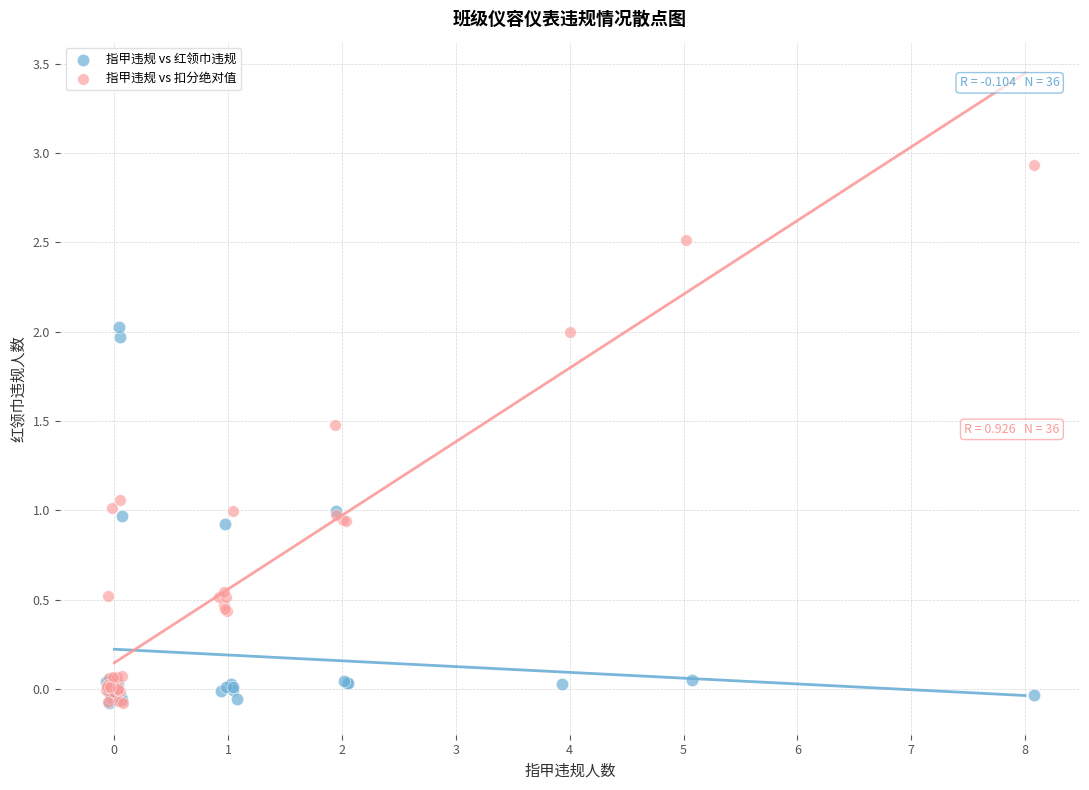

Which series has the widest spread of Y values?

指甲违规 vs 扣分绝对值